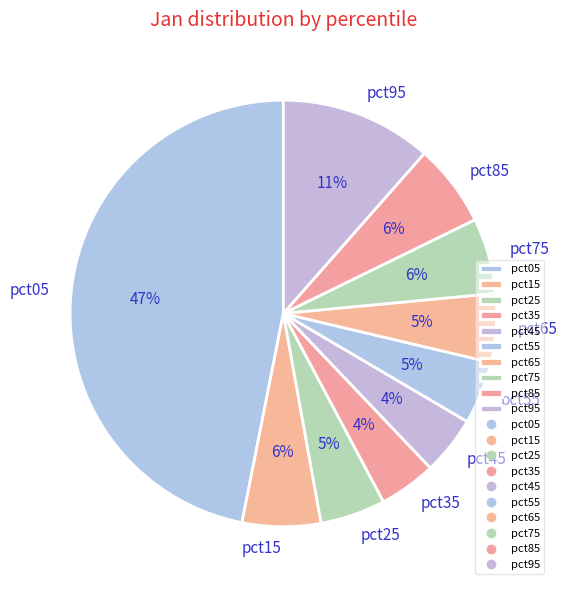

How many slices are in this pie chart?

10